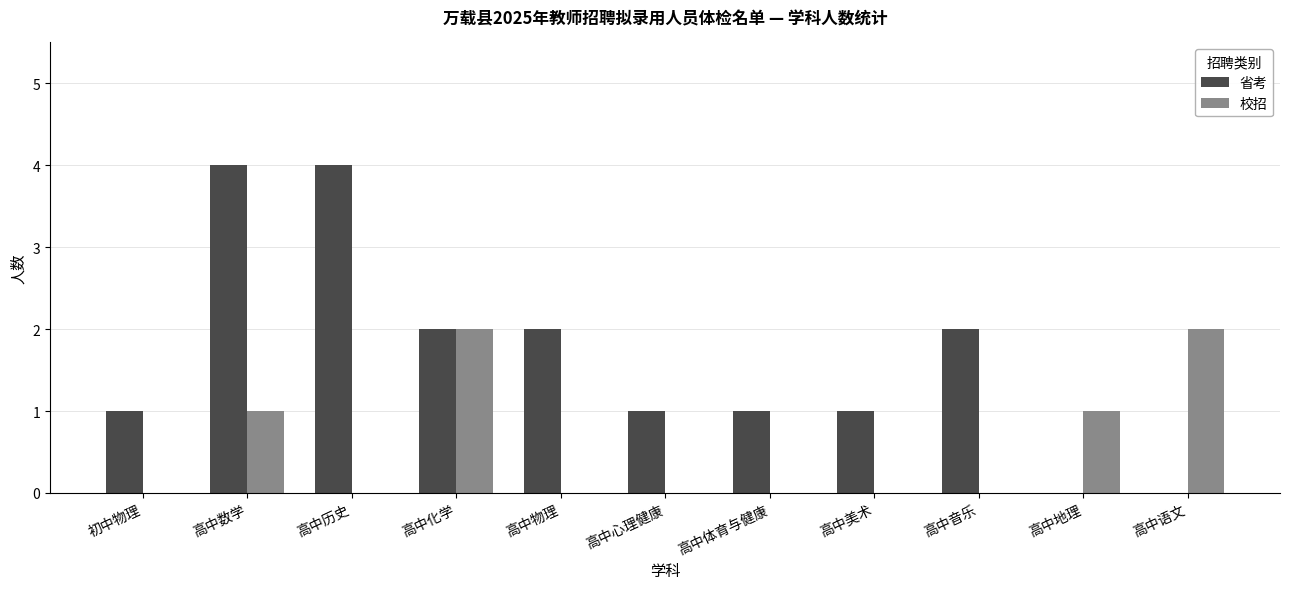

How many 校招 values are between 0 and 1?

9